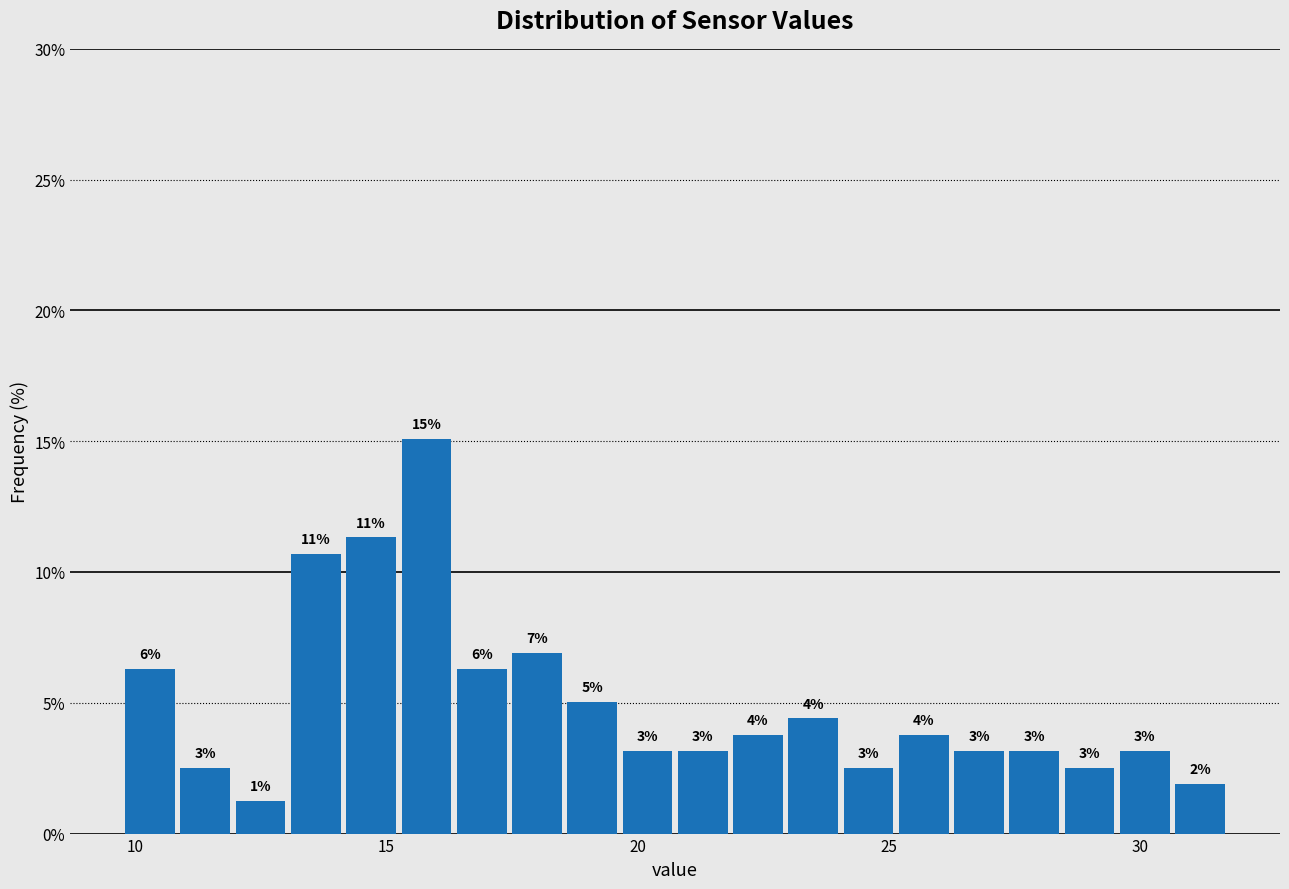

Read against the x-axis, roughly where is the centre of the tallest bar?

16.0